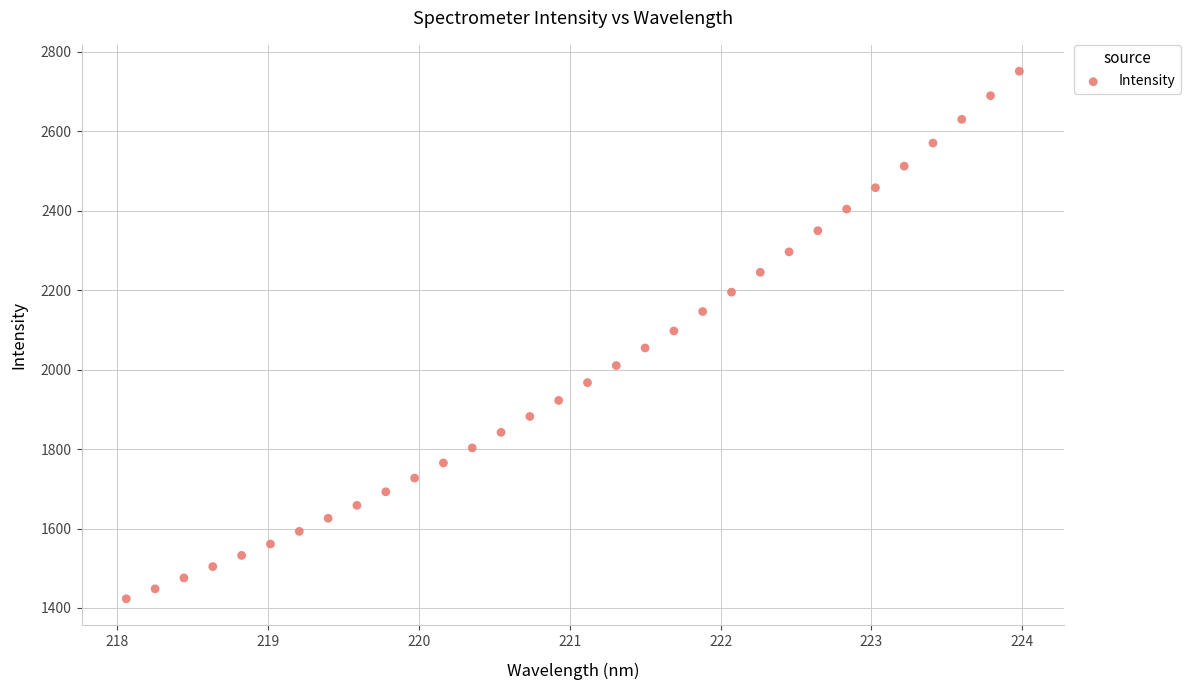

What is the range of Y values (max minus min)?

1328.2